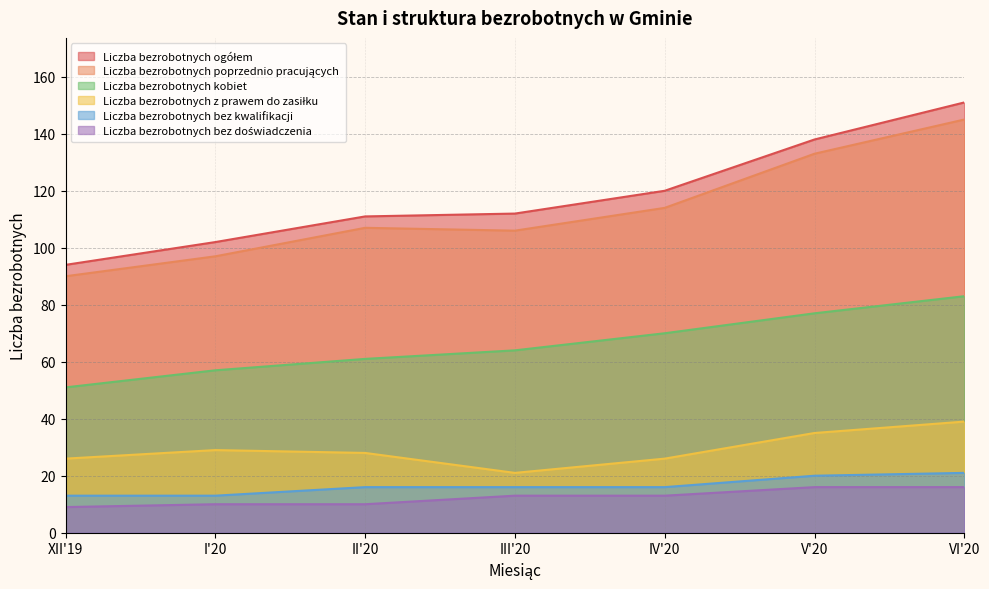

The Liczba bezrobotnych bez doświadczenia series shows 10 at II'20. True or false?

True